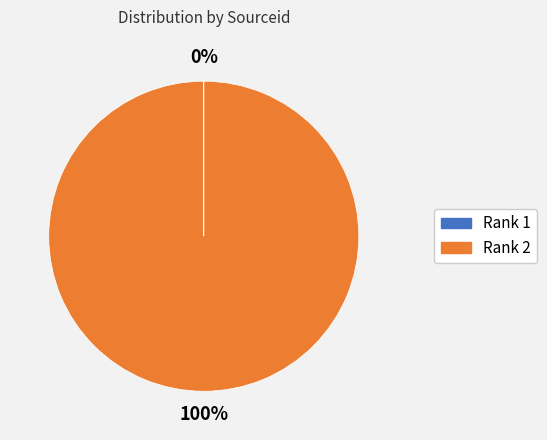

Does any single category account for the majority?

Yes